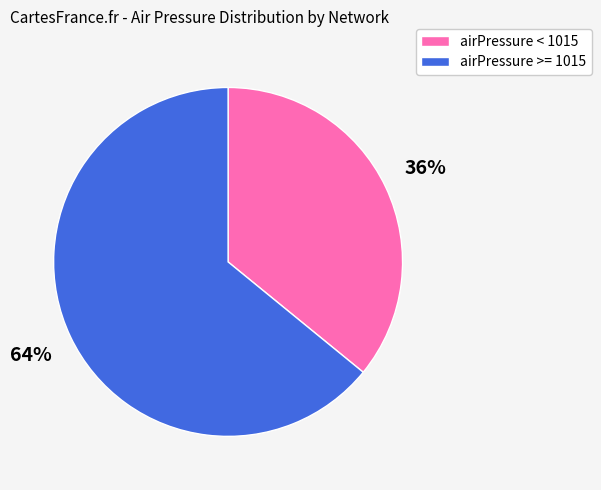

Do airPressure >= 1015 and airPressure < 1015 together represent more than half of the pie?

Yes